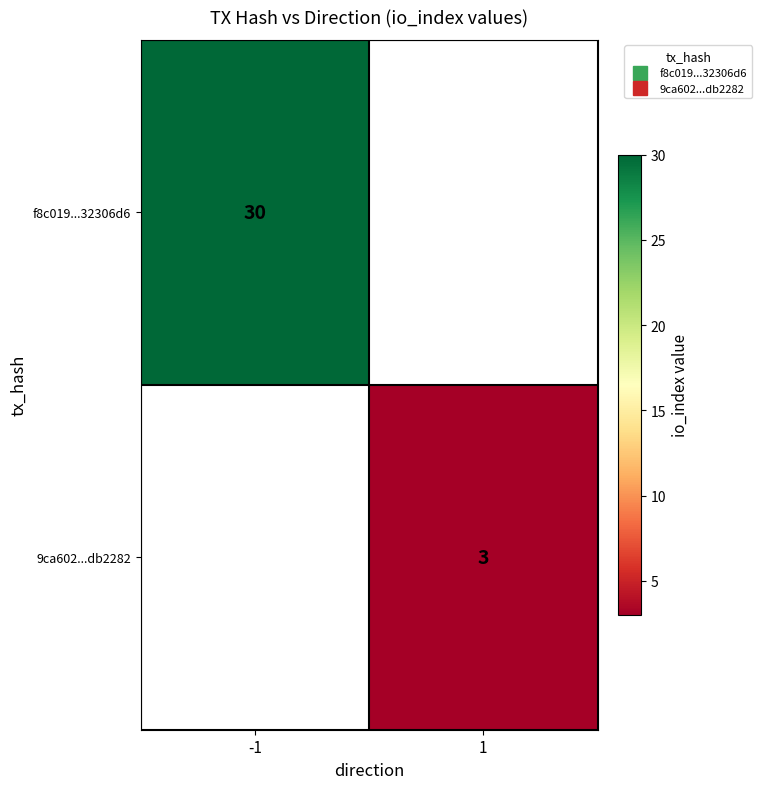

At 1, list the series in order from smallest to largest.

f8c019...32306d6, 9ca602...db2282